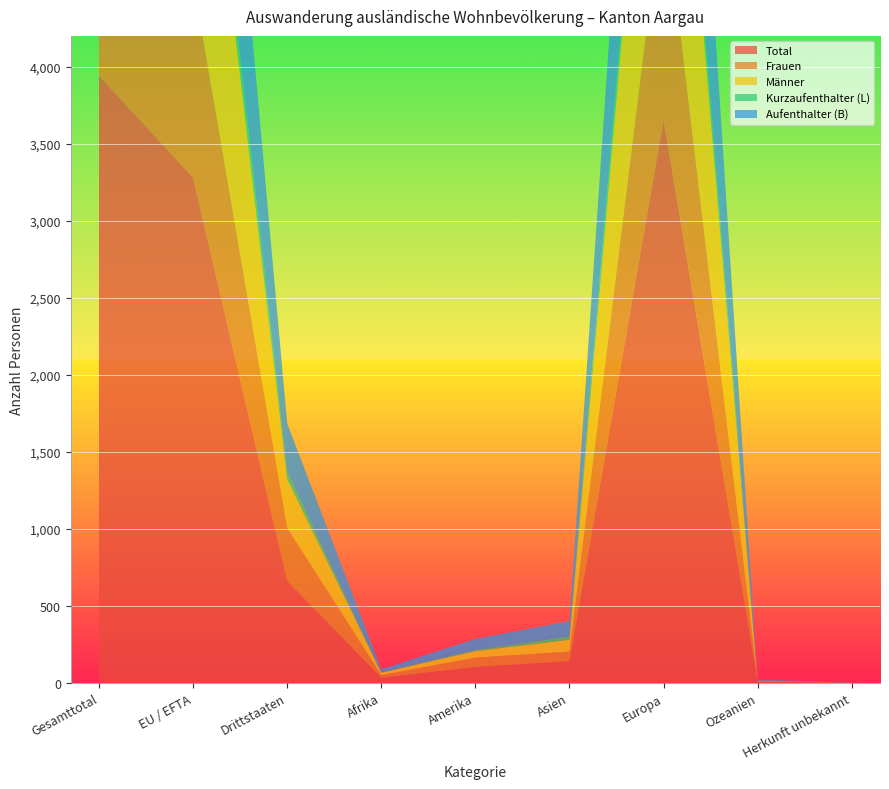

Reading left to right, transcribe all the data shown in this chart.

Total: 3941	3280	661	33	103	140	3657	7	1
Frauen: 1625	1280	345	17	61	63	1479	4	1
Männer: 2316	2000	316	16	42	77	2178	3	0
Kurzaufenthalter (L): 250	201	49	2	8	22	217	1	0
Aufenthalter (B): 2021	1708	313	20	71	99	1825	5	1